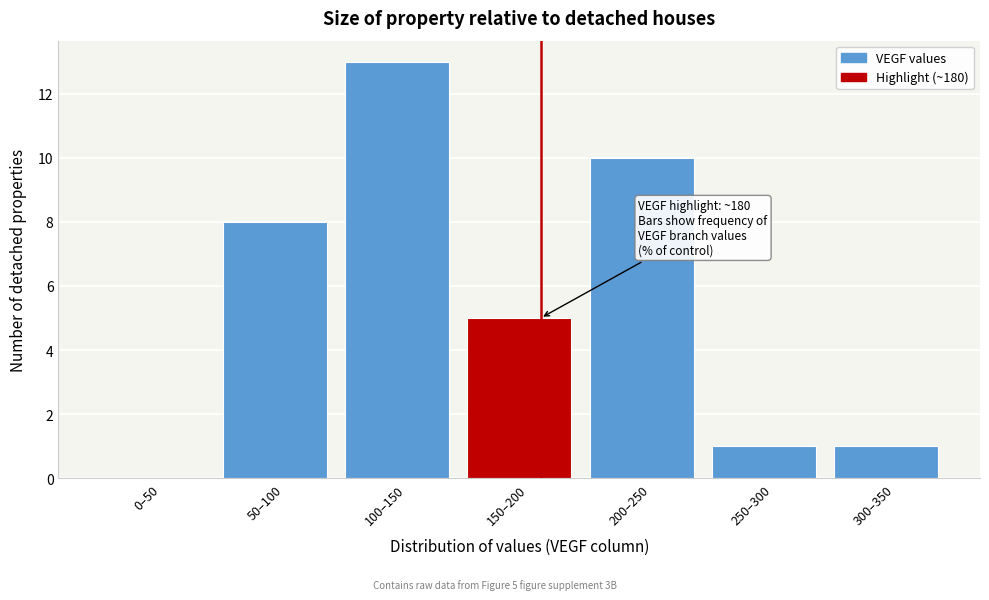

Reading left to right, list all the values displayed in this chart.

0–50=0	50–100=8	100–150=13	150–200=5	200–250=10	250–300=1	300–350=1